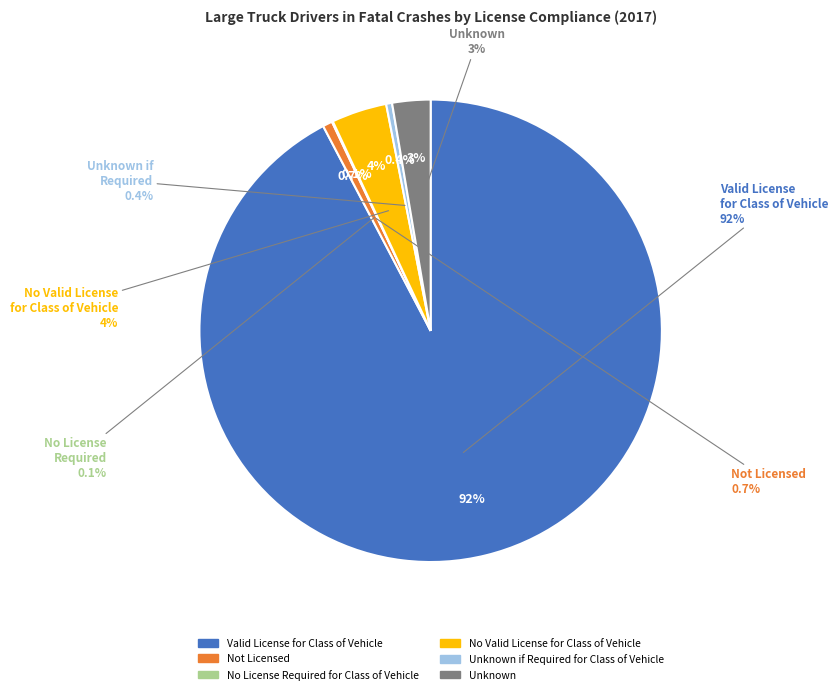

What percentage is the Not Licensed slice, to the nearest percent?

1%